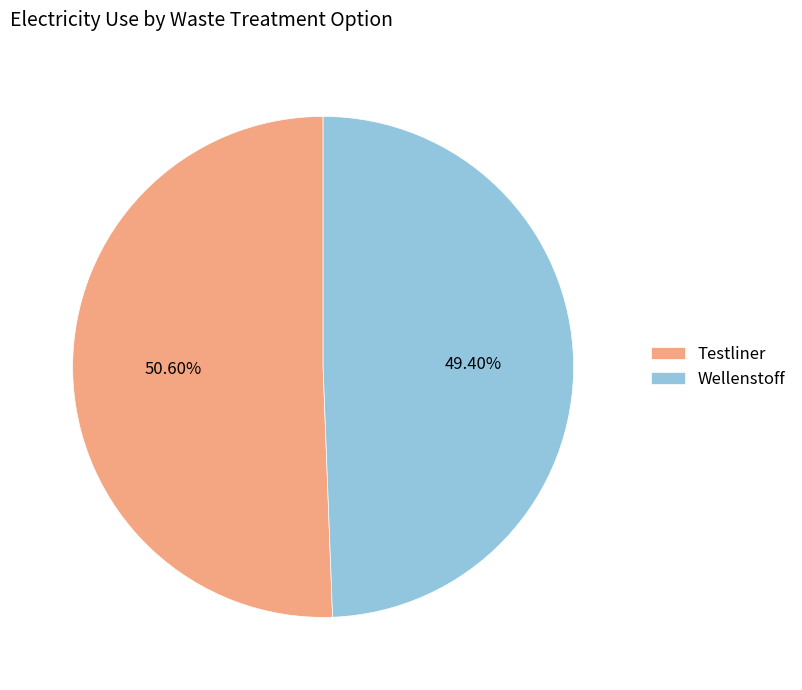

Which slice is the largest?

Testliner